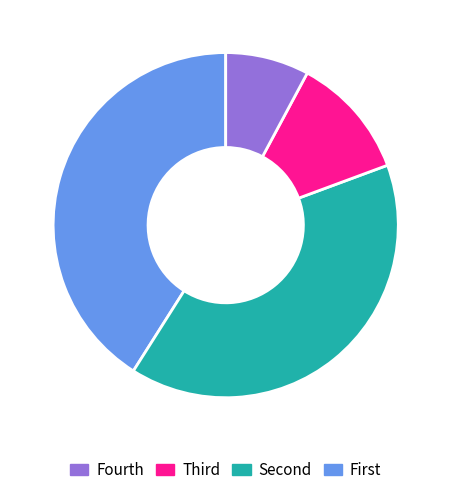

Is there any slice that represents more than half of the pie?

No